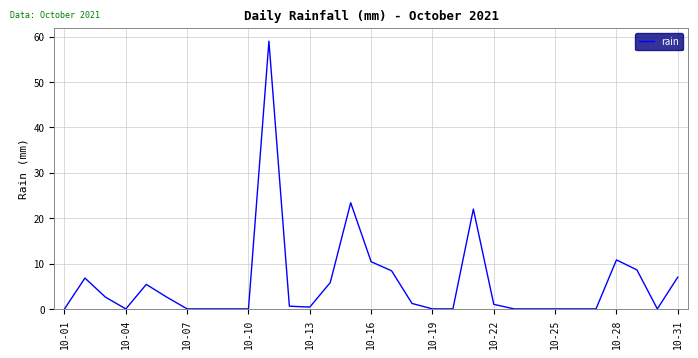

What is the difference between the maximum and minimum values?

59.0